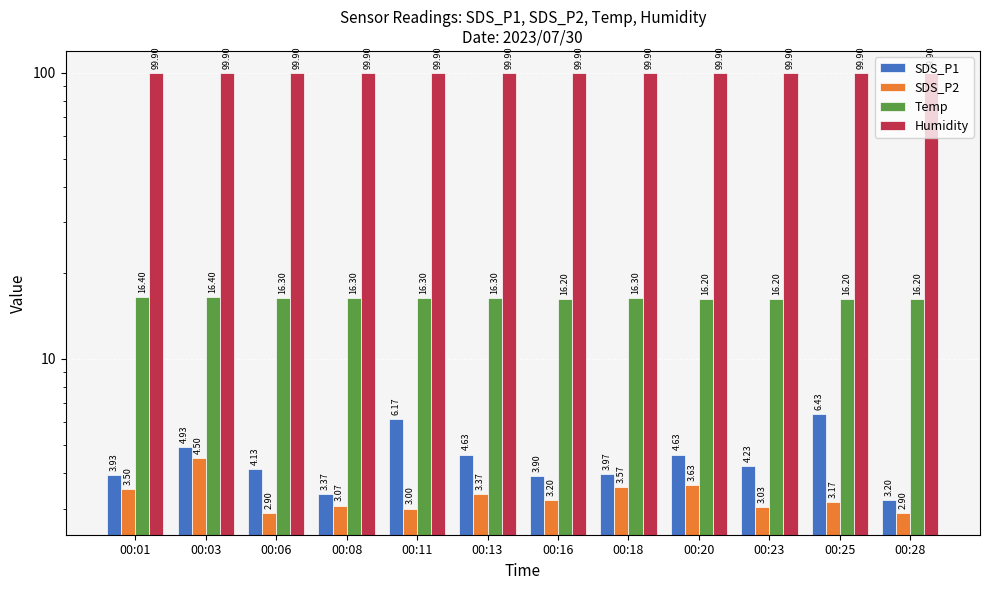

Rank the series by their maximum value, from lowest to highest.

SDS_P2, SDS_P1, Temp, Humidity